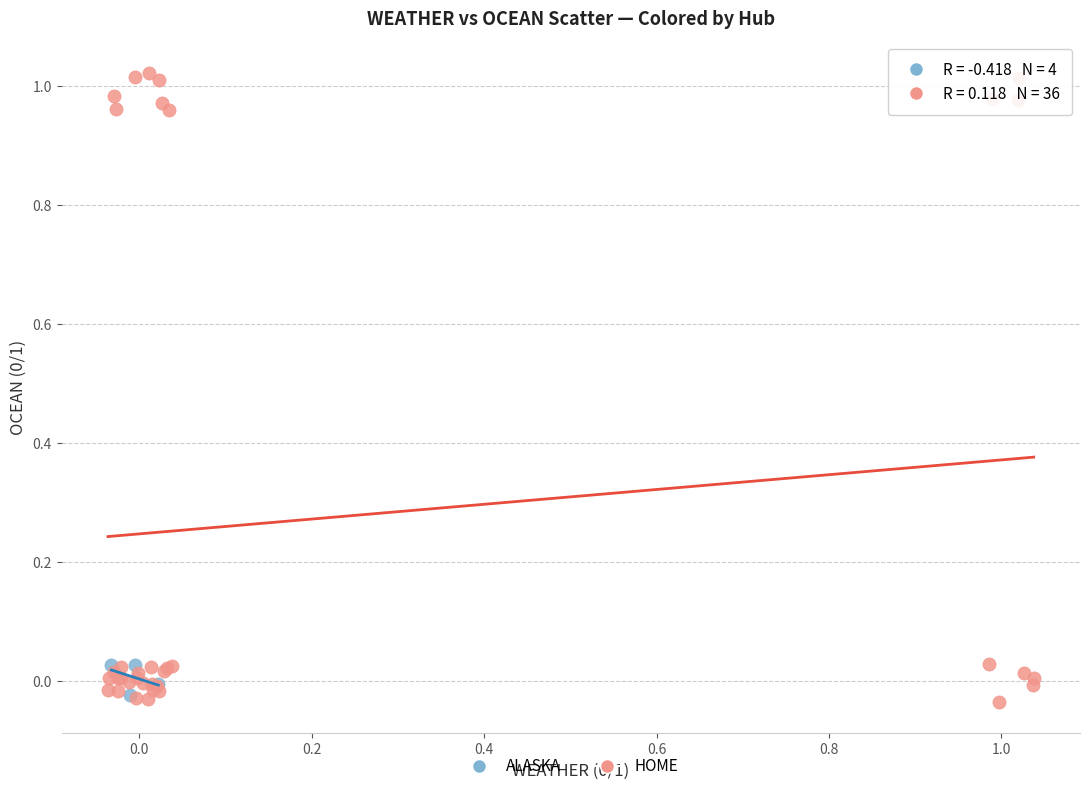

Which series contains the highest Y value?

HOME